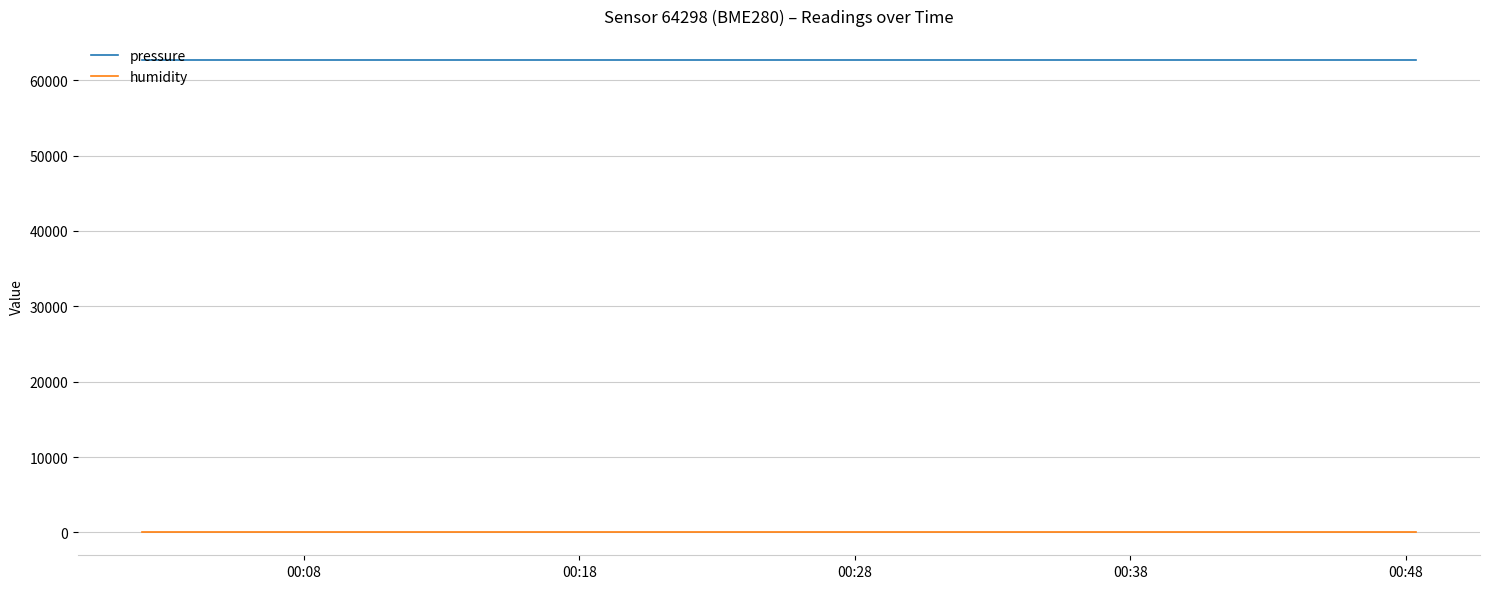

True or false: humidity and pressure intersect in this chart.

False